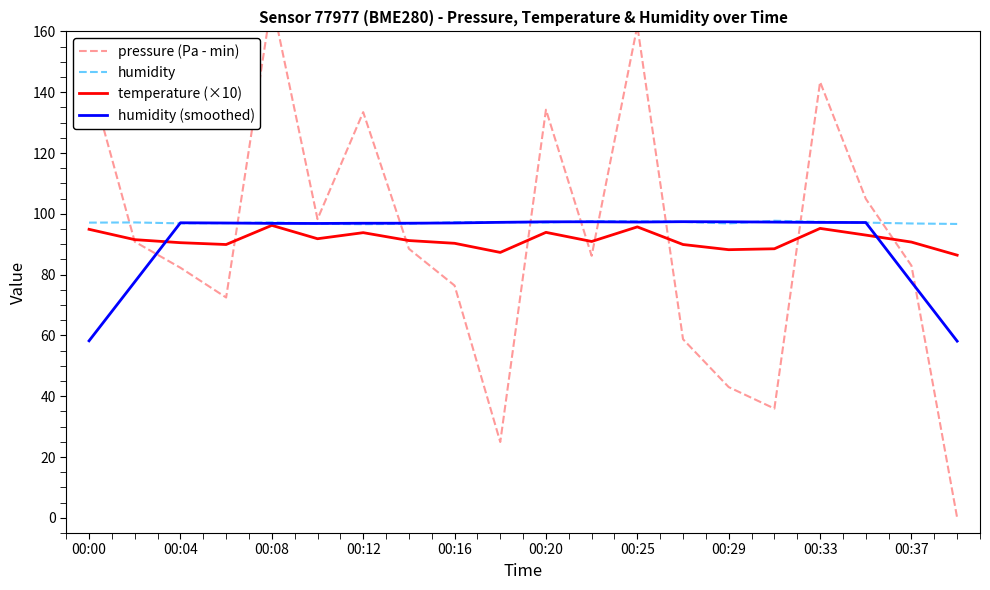

What is the highest value of the temperature (×10) series?

96.2